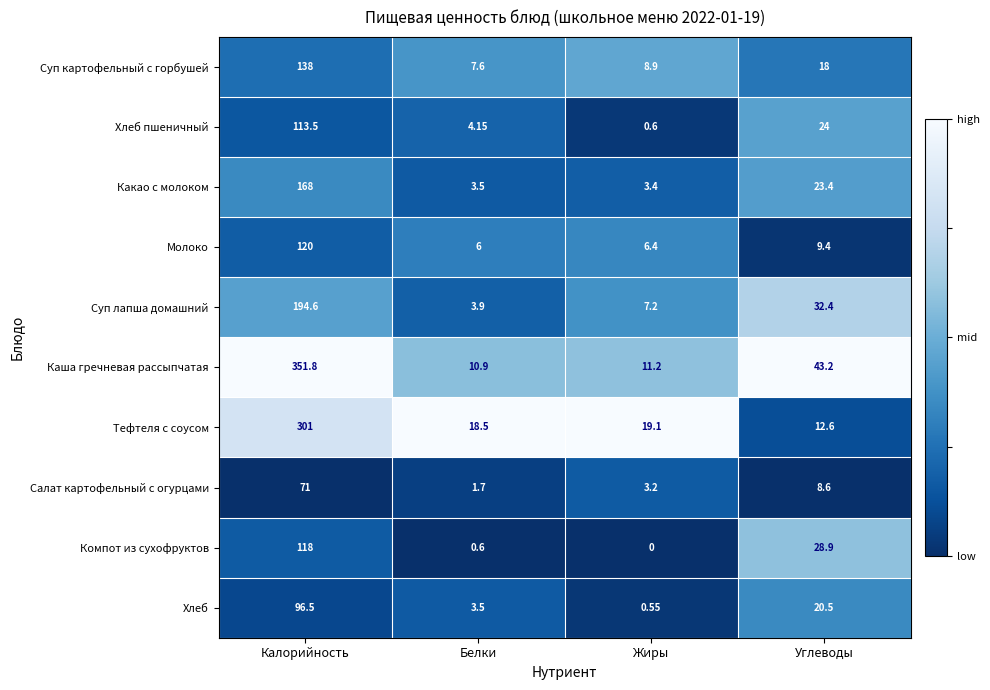

What is the difference between the highest and lowest values at Калорийность?

280.8